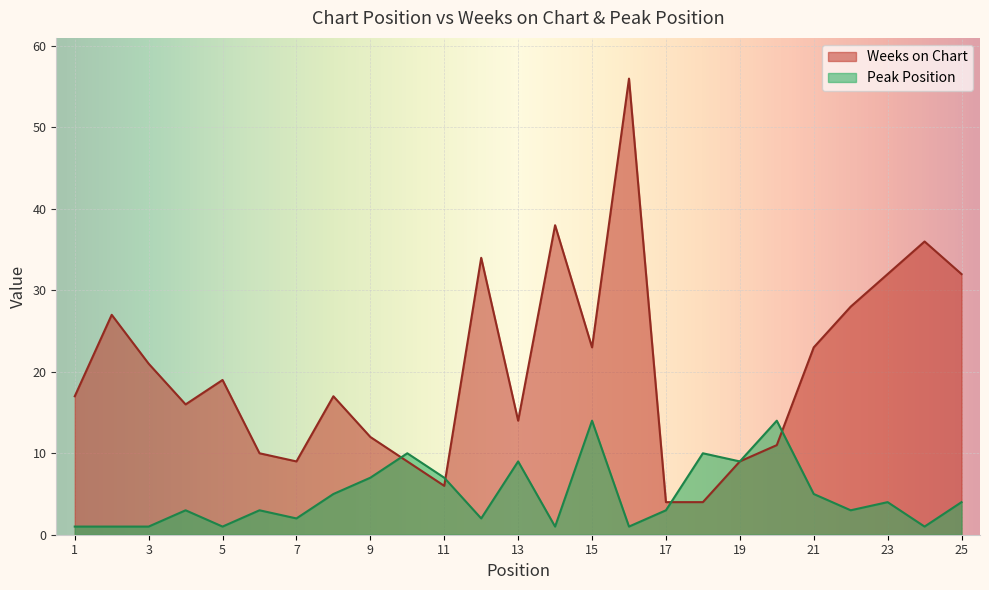

How many interior local valleys does the Weeks on Chart series have?

5